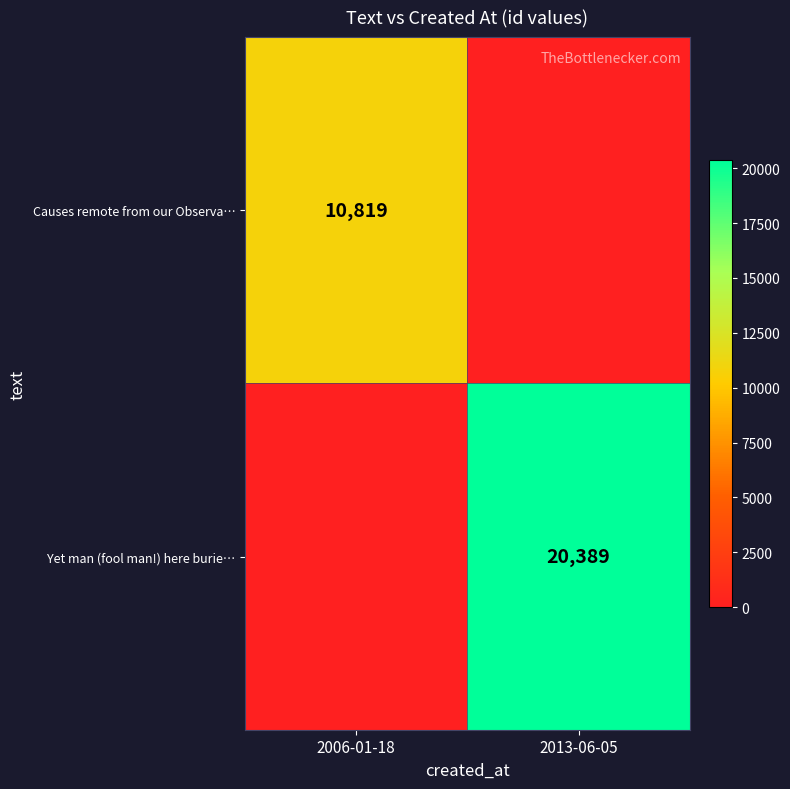

At how many categories does at least one series exceed 5387?

2